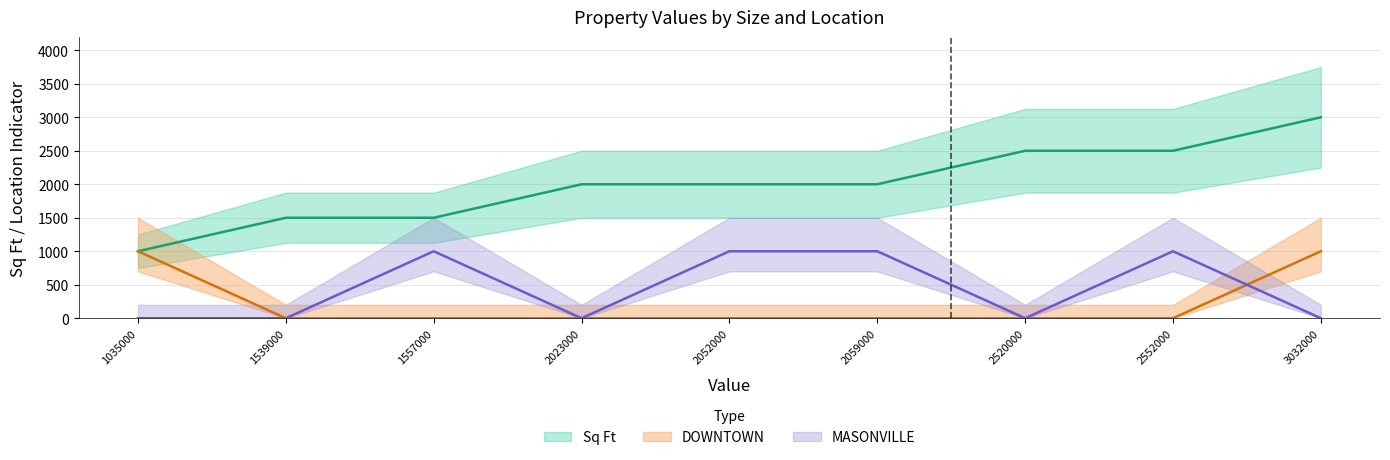

Does the chart have visible grid lines?

Yes